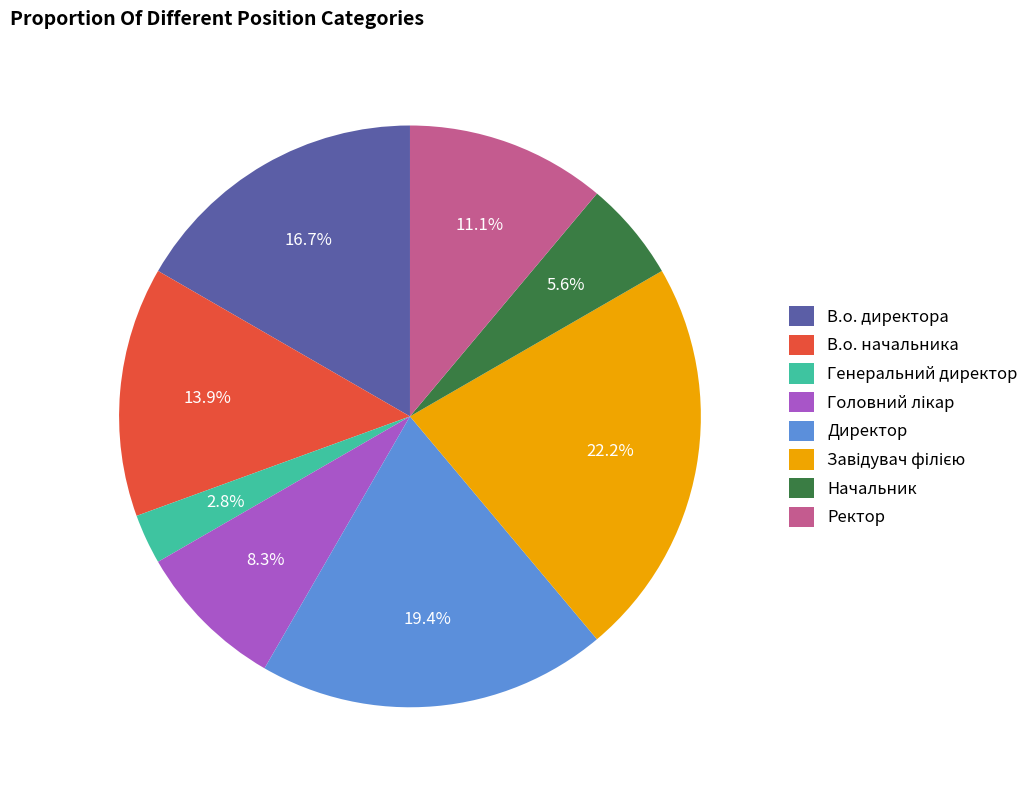

Is there a majority slice in this chart?

No